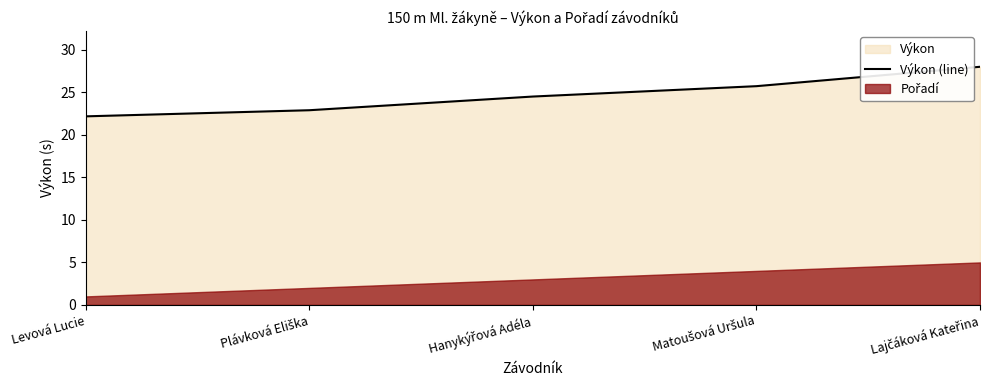

What is the change in value from Plávková Eliška to Lajčáková Kateřina?

+5.1